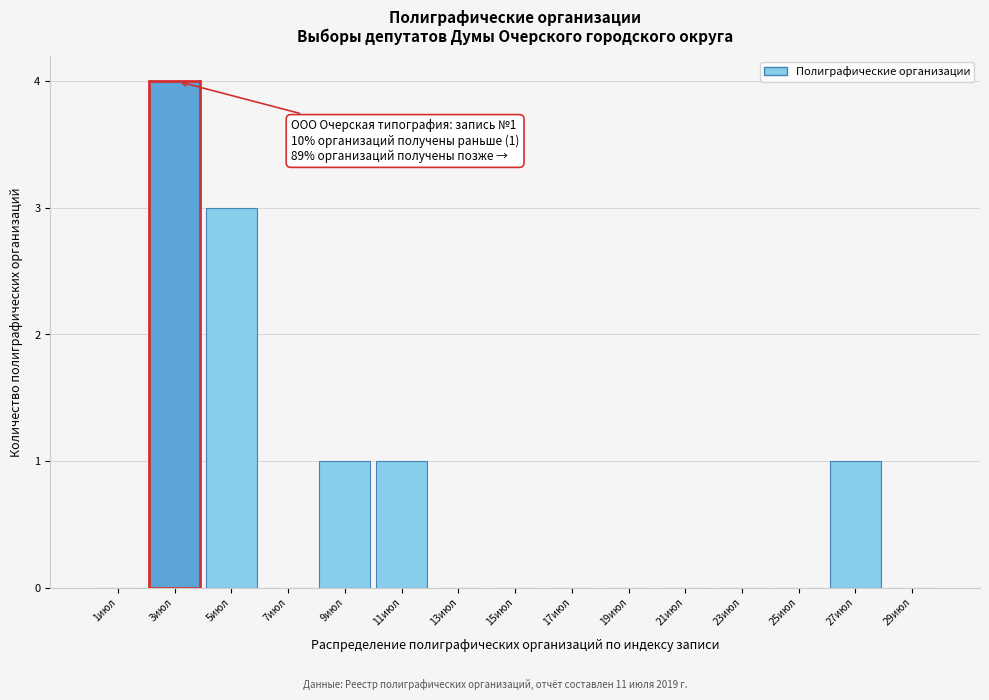

What is the change in value from 5июл to 13июл?

-3